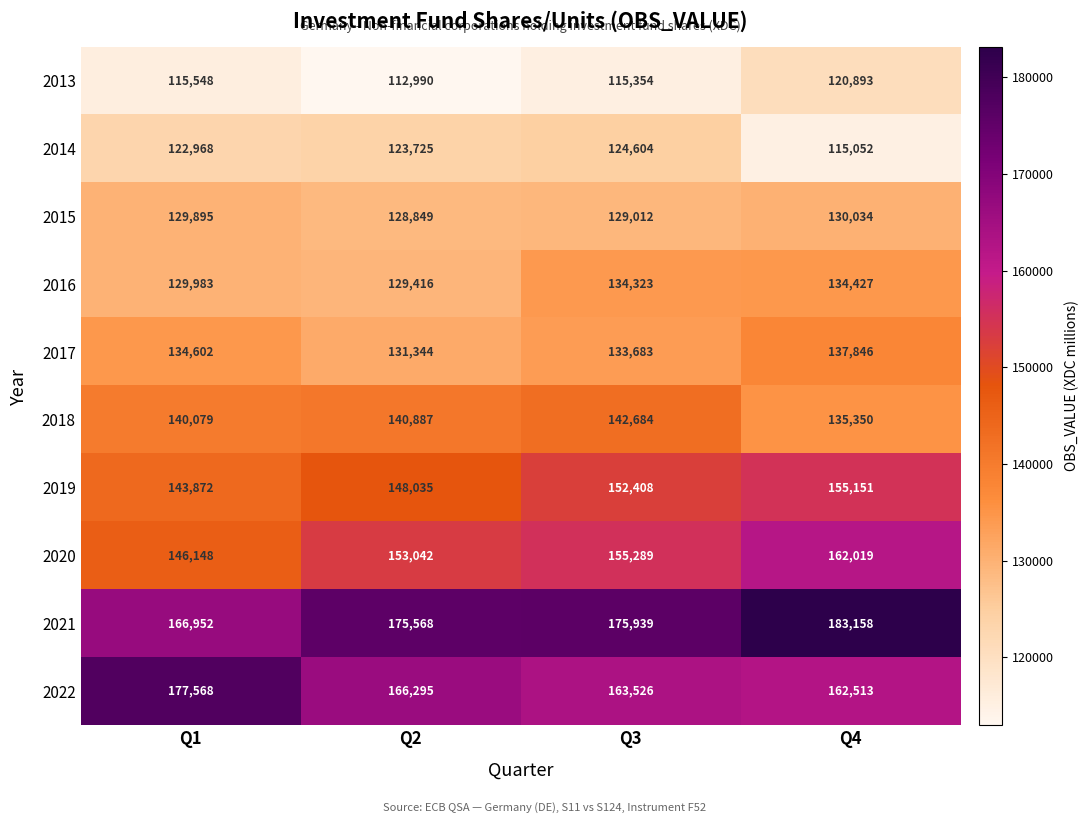

What is the sum of all 2014 values?

486349